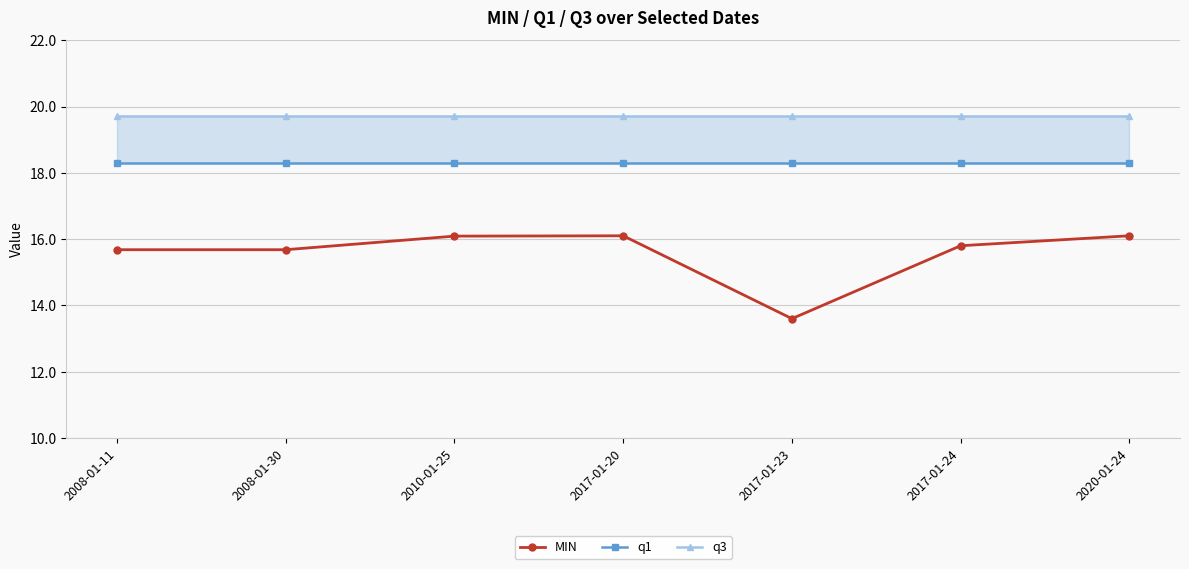

At which category is the sum across all series the highest?

2017-01-20